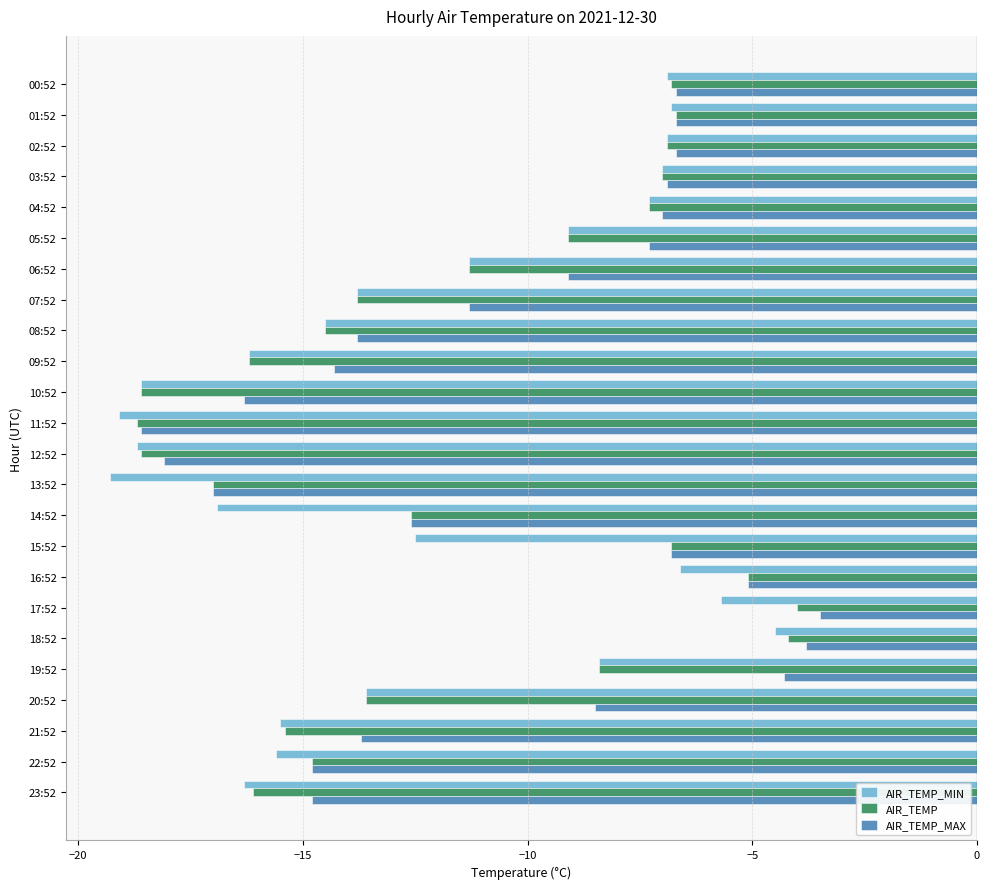

Is it true that AIR_TEMP_MAX equals -14.3 at 09:52?

True